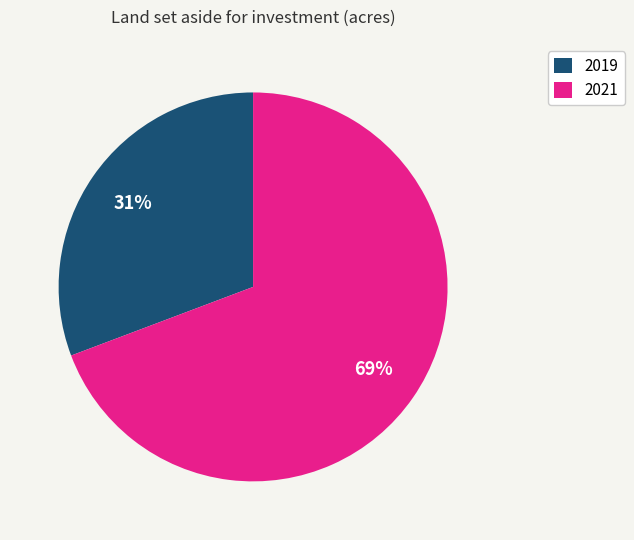

Combined, do 2021 and 2019 account for over 50%?

Yes